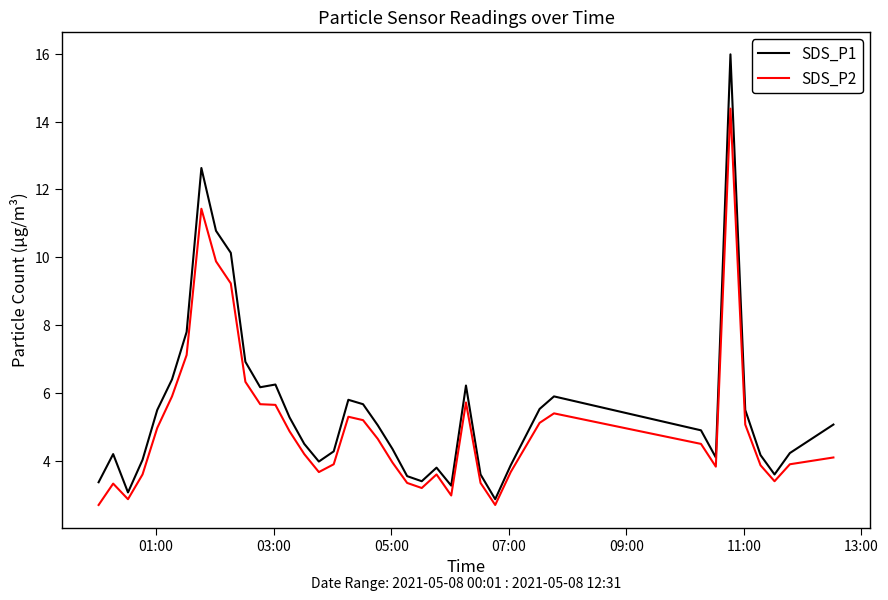

What is the difference between the maximum and minimum values in the SDS_P1 series?

13.1